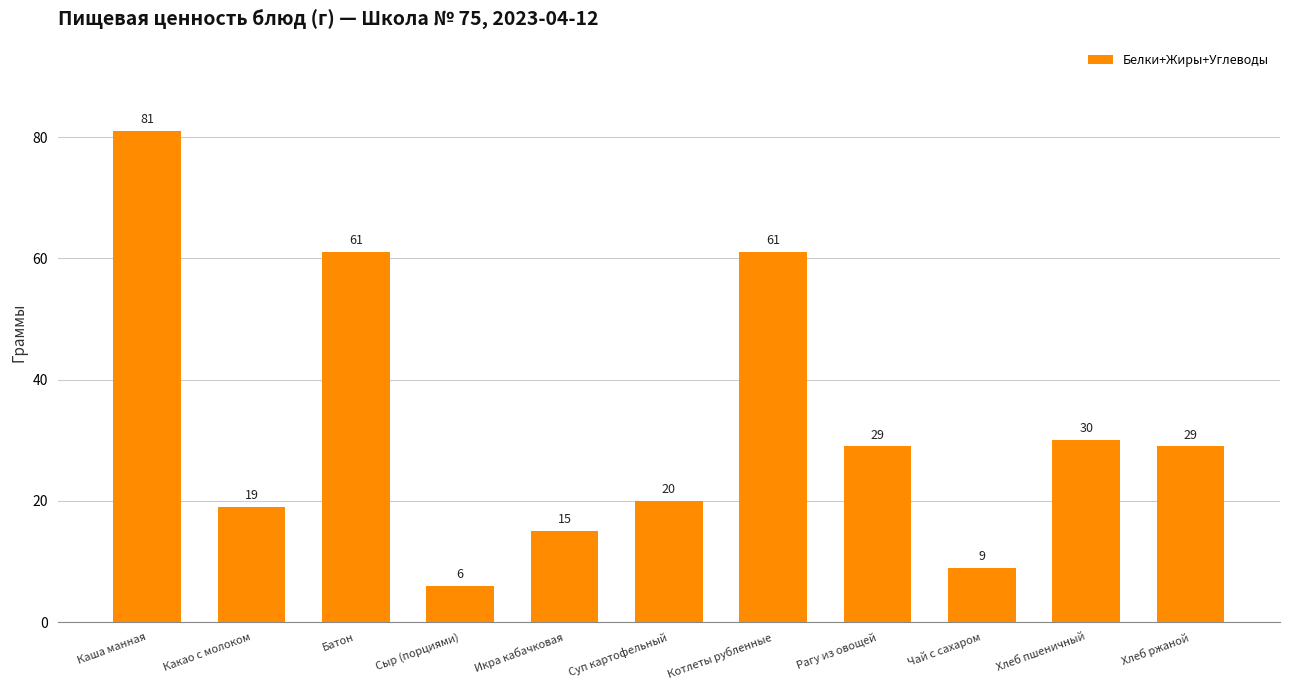

Approximately how many times larger is the value at Чай с сахаром compared to Хлеб ржаной?

0.3